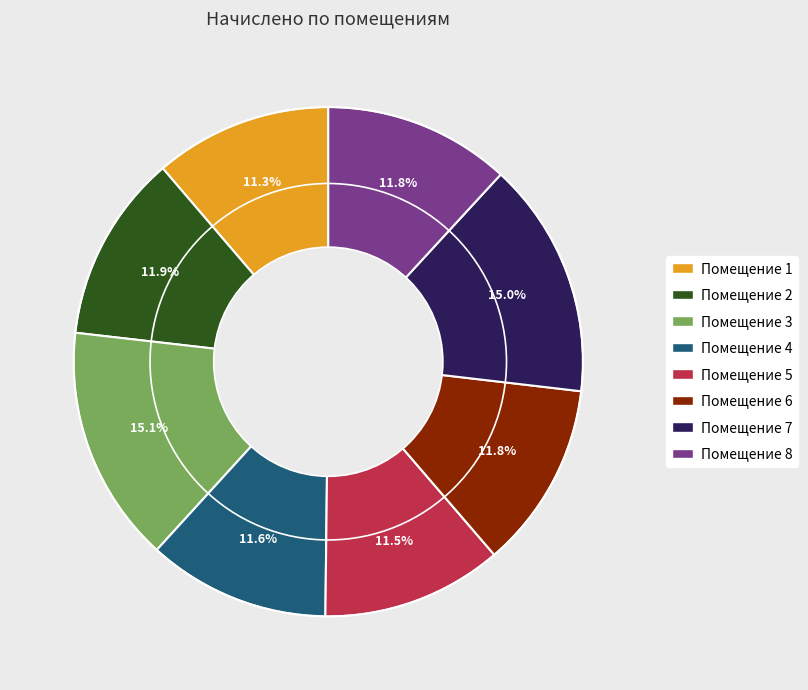

Does any single category account for the majority?

No